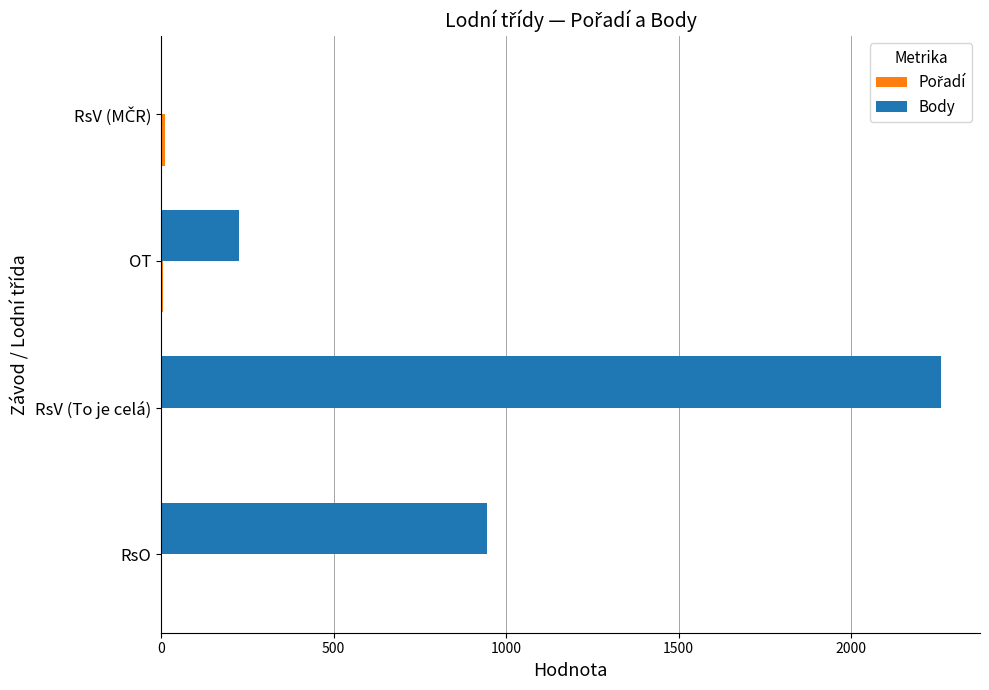

True or false: Body has a value of 946 at RsO.

True